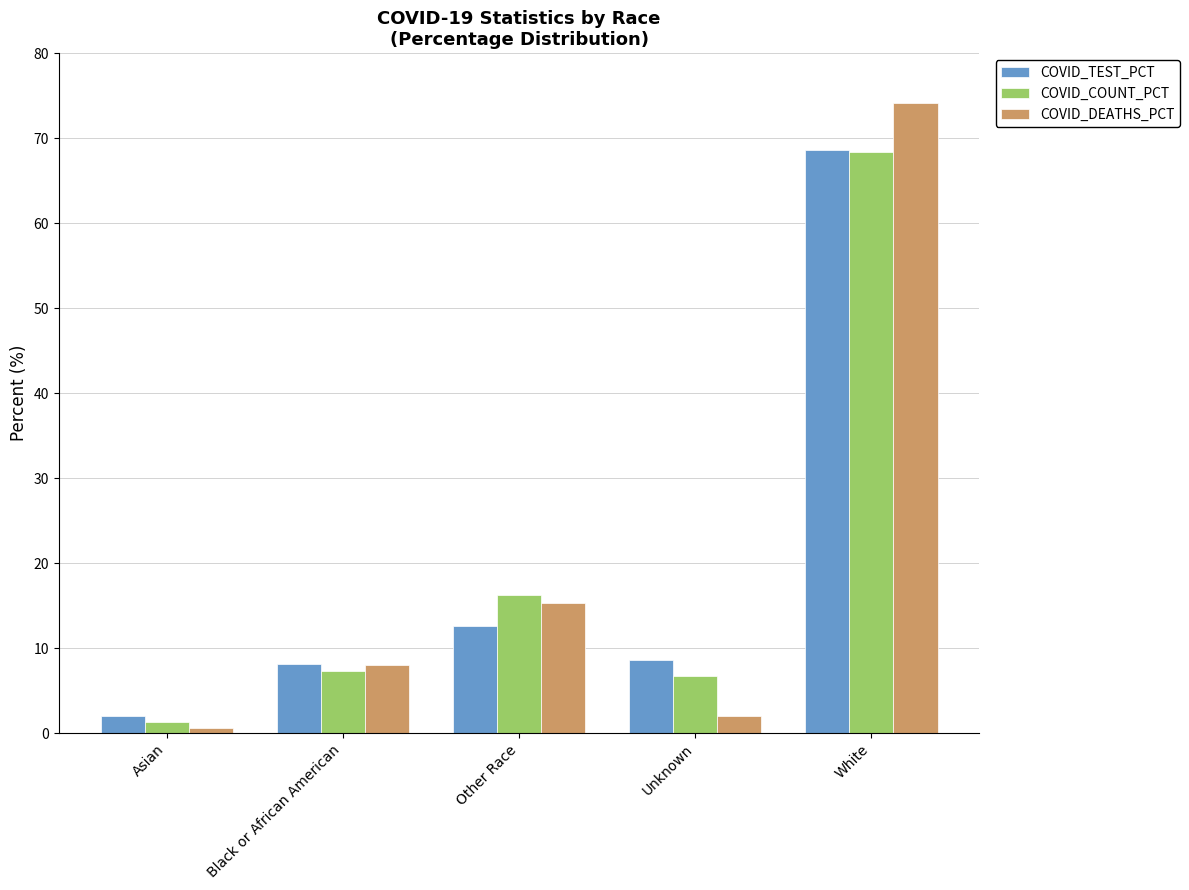

What is the difference between the second highest and minimum values in the COVID_DEATHS_PCT series?

14.7